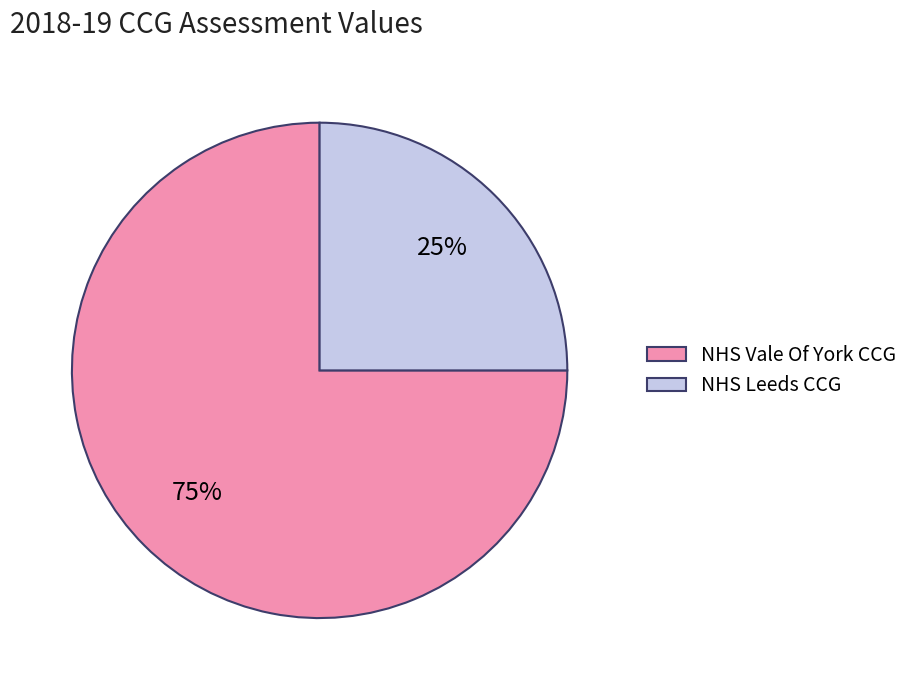

The NHS Vale Of York CCG slice represents 85% of the pie. True or false?

False